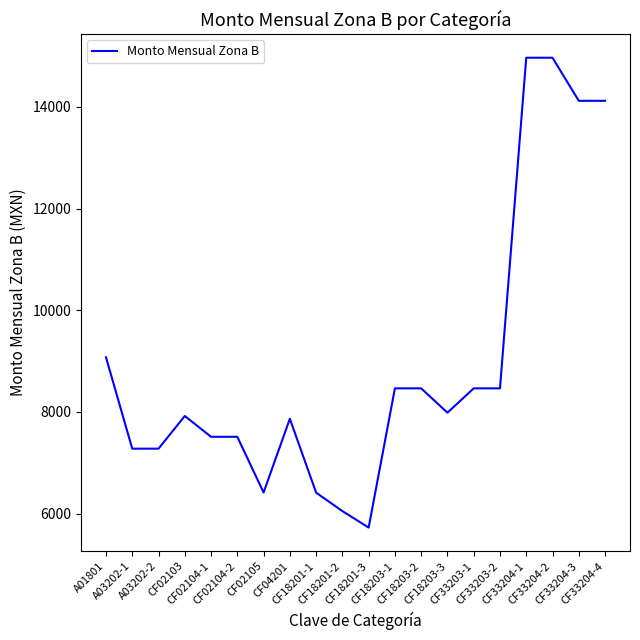

What is the minimum value shown in the chart?

5724.7